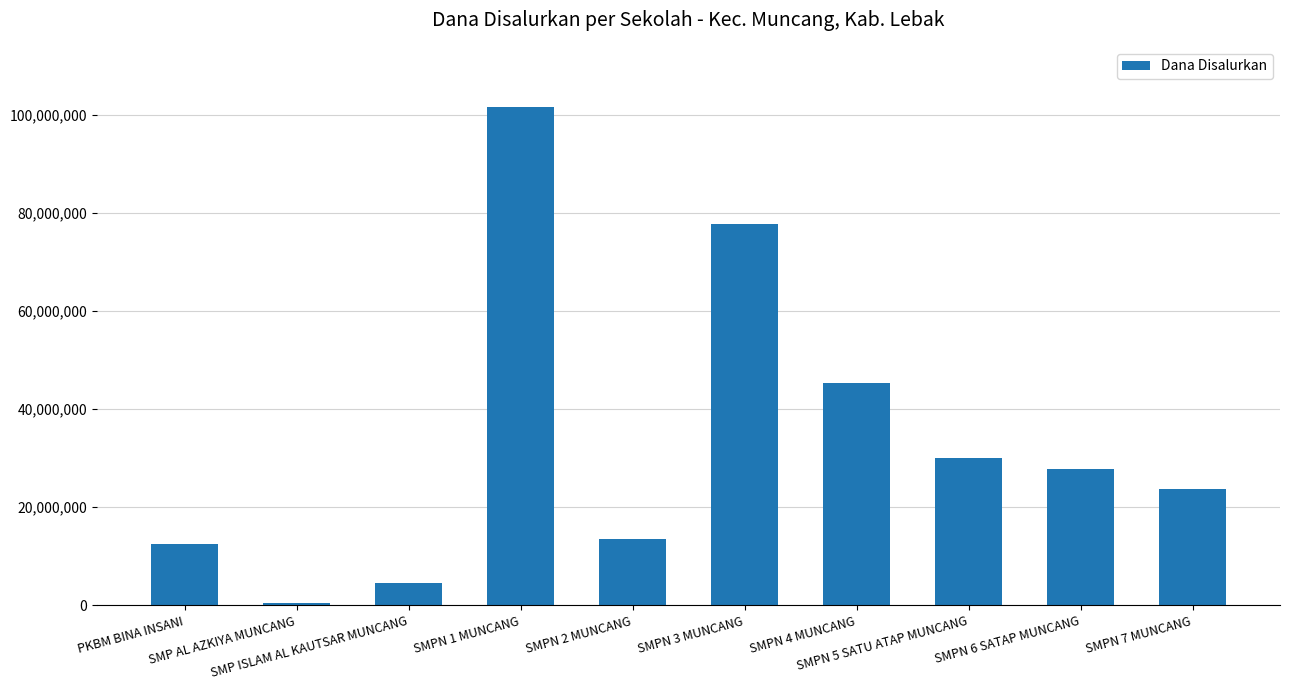

What value does the data have at SMPN 6 SATAP MUNCANG, to the nearest 50?

27750000